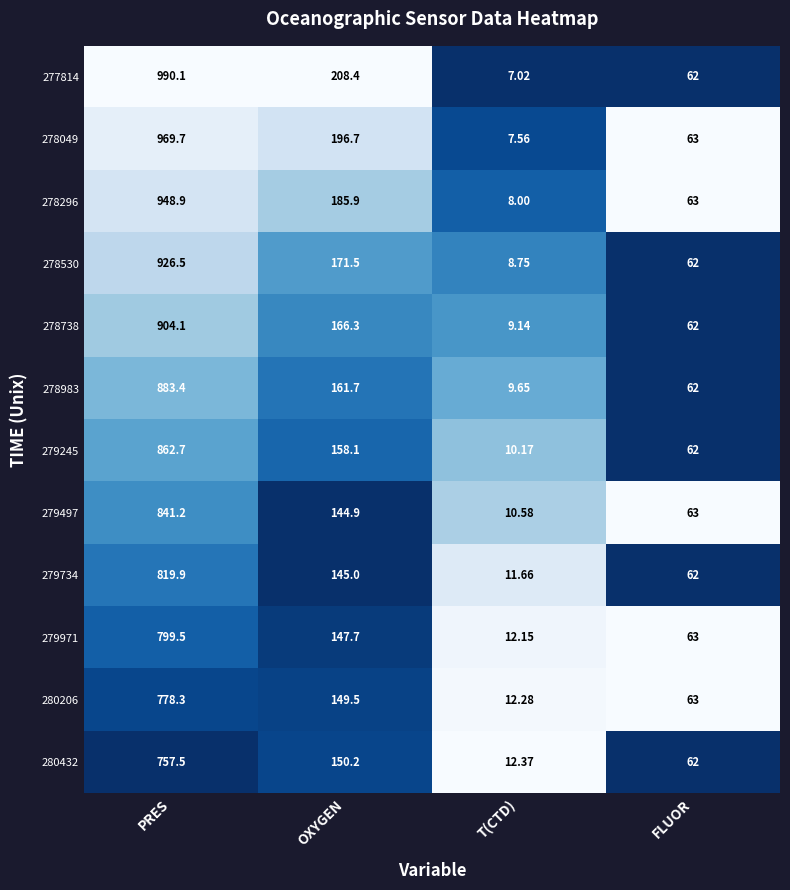

Is the value of 279734 at PRES greater than the value of 278296 at FLUOR?

Yes